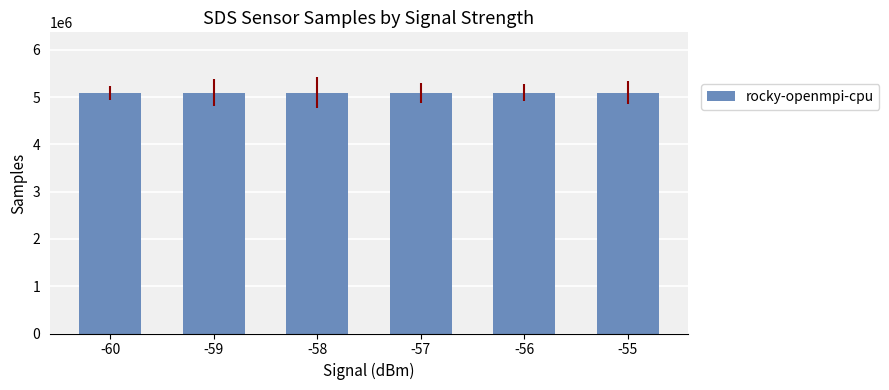

What is the value of the 2nd bar from the left?

5093412